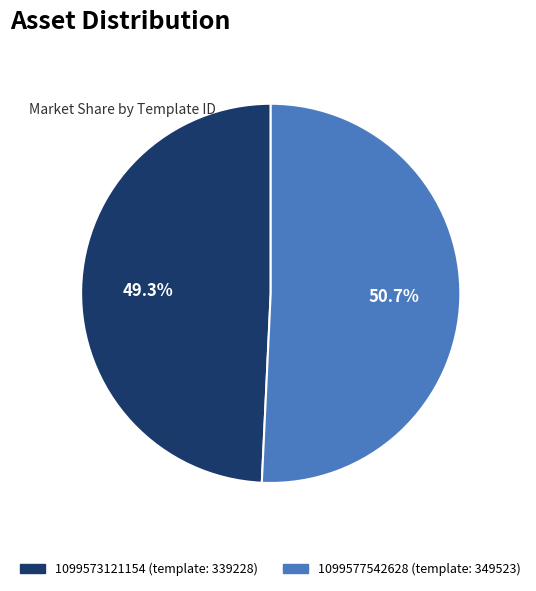

Between 1099577542628 and 1099573121154, which is larger?

1099577542628